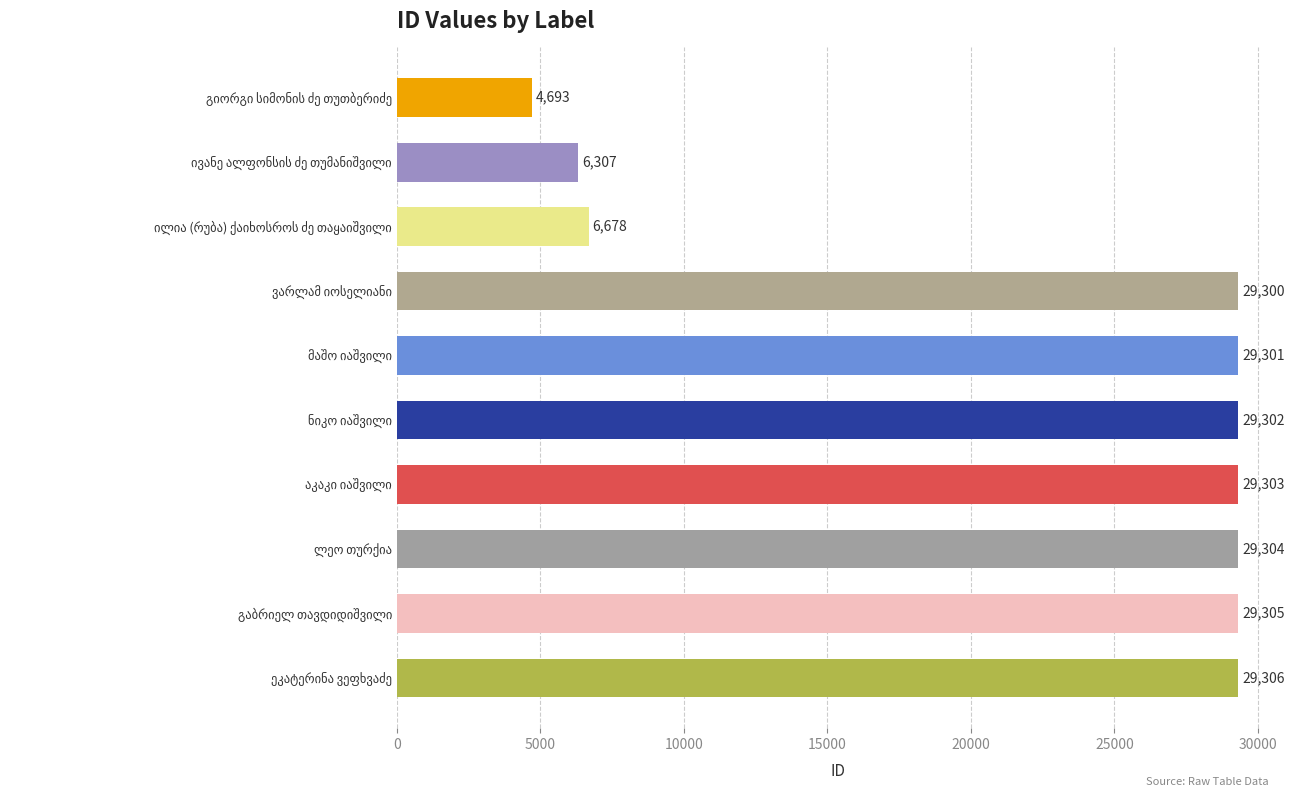

Reading bottom to top, extract all data points from this chart.

29306	29305	29304	29303	29302	29301	29300	6678	6307	4693